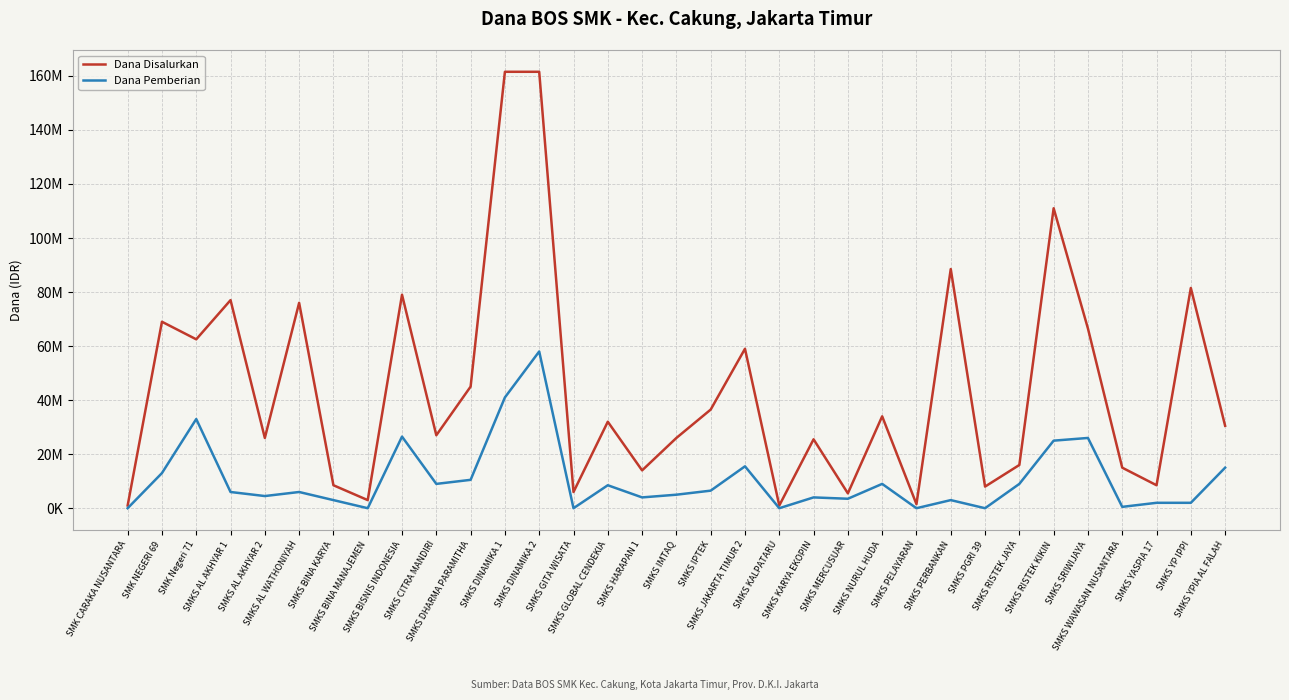

Does the chart have visible grid lines?

Yes